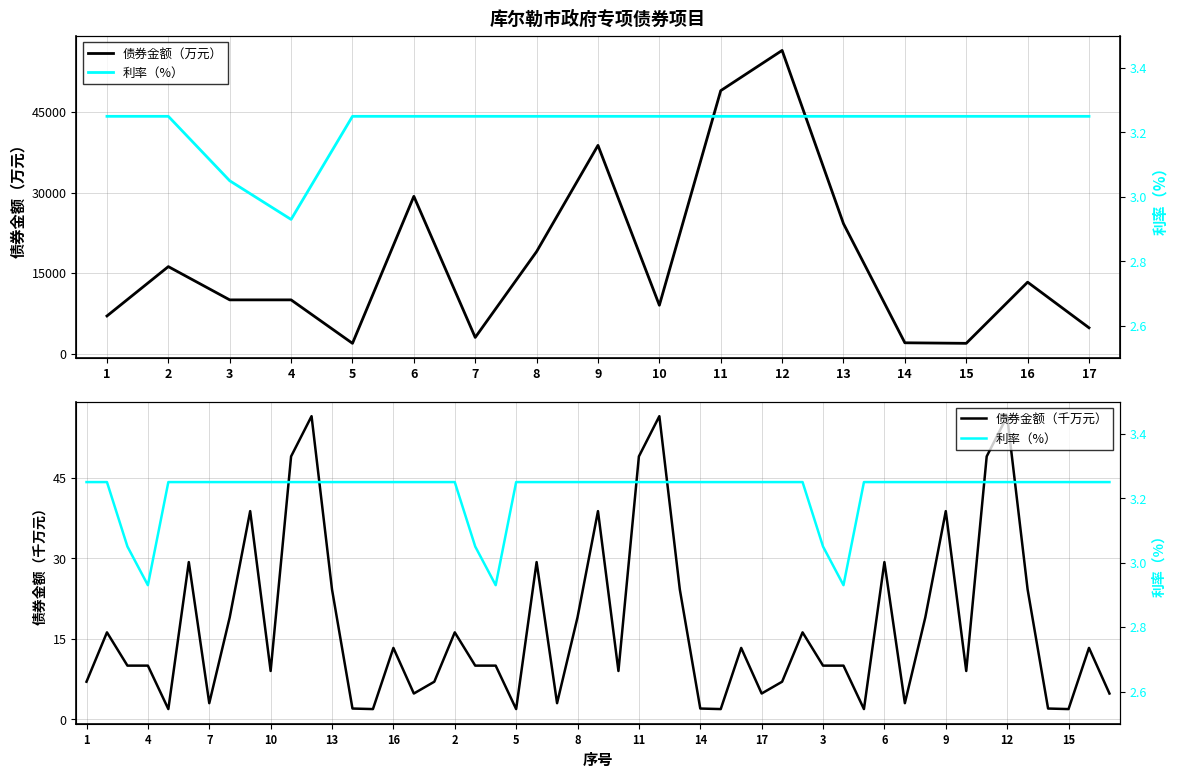

What is the difference between the second highest and minimum values in the 债券金额（万元） series?

47100